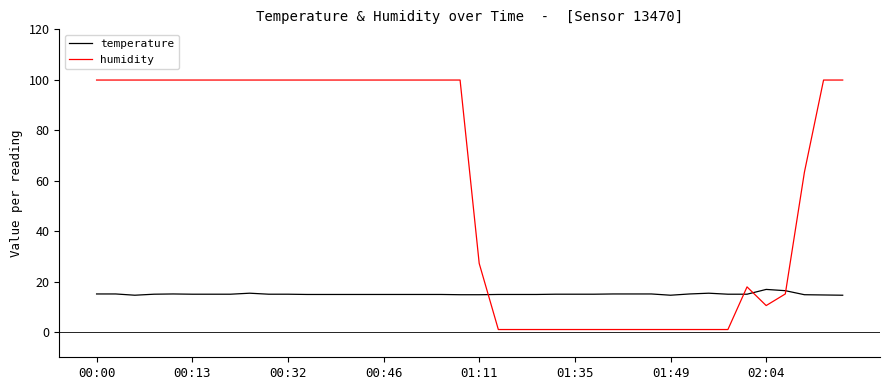

What is the maximum value shown in the chart?

99.9